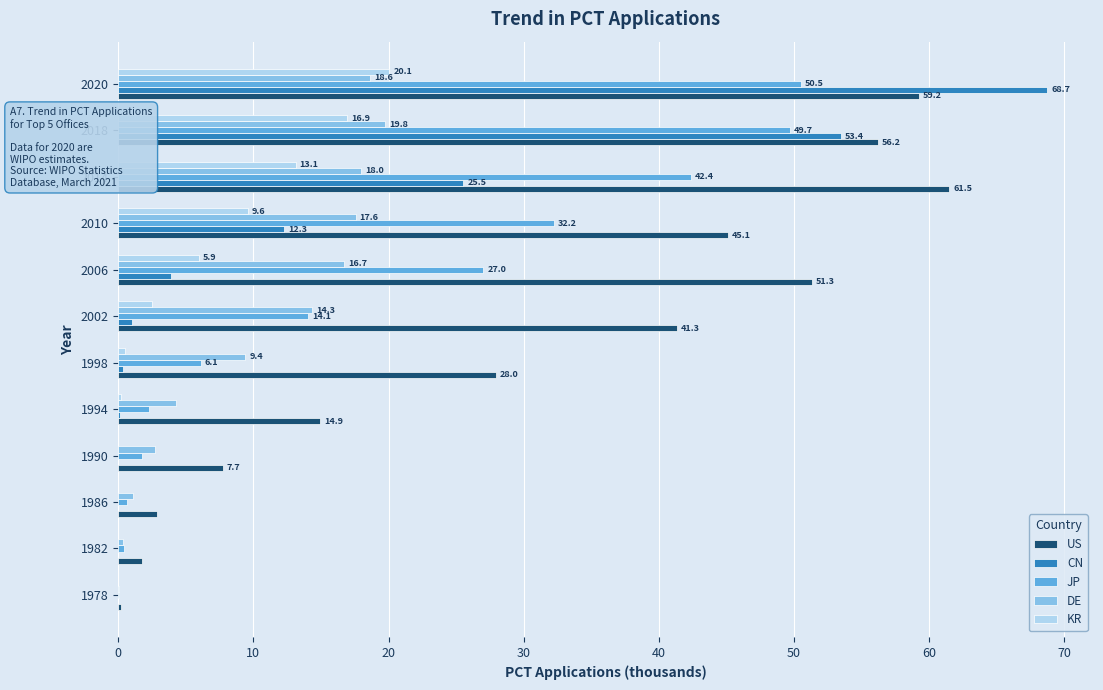

Which label corresponds to the largest value in the chart?

2020